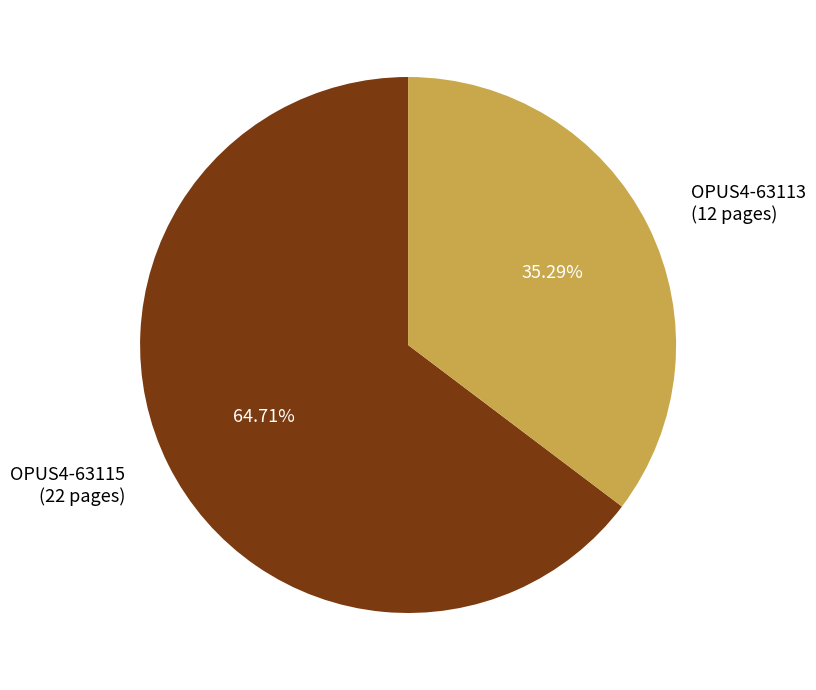

Which category has the smallest portion of the pie?

OPUS4-63113